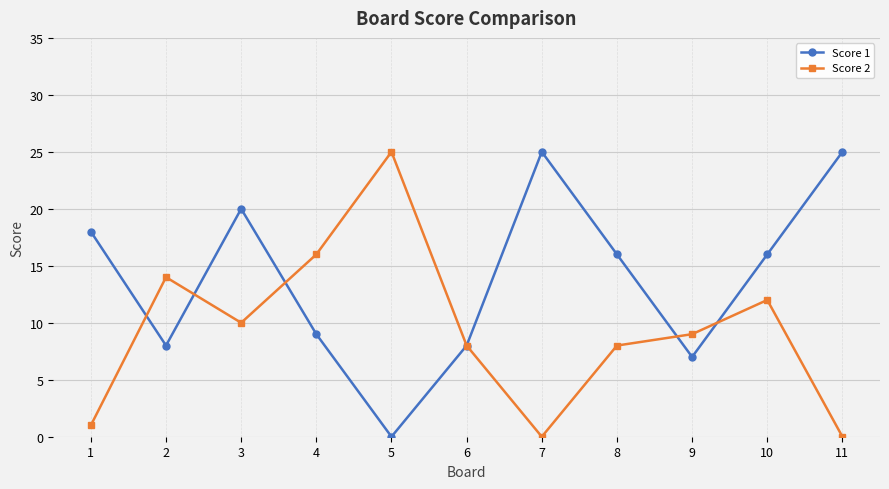

How many interior local valleys does the Score 1 series have?

3